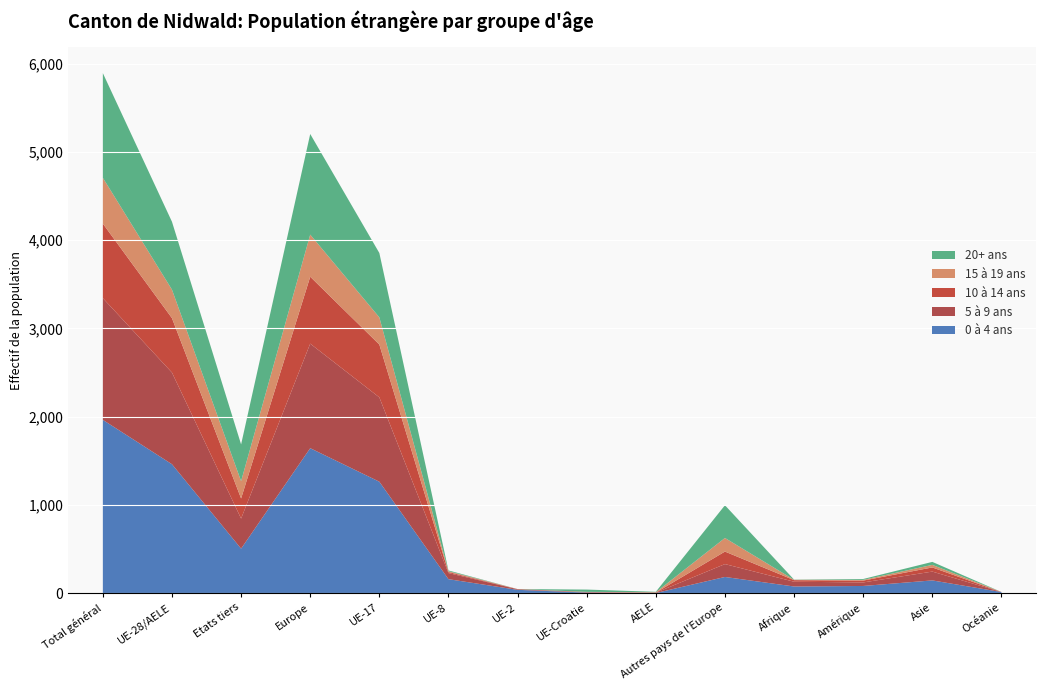

Reading right to left, transcribe all the data shown in this chart.

0 à 4 ans: 11	143	80	74	182	0	5	36	157	1262	1642	503	1460	1963
5 à 9 ans: 0	100	40	54	146	4	3	7	69	956	1185	341	1039	1380
10 à 14 ans: 0	47	21	18	142	1	4	1	12	599	759	228	617	845
15 à 19 ans: 1	29	8	4	154	4	1	1	9	308	477	196	323	519
20+ ans: 0	34	10	2	371	5	26	0	9	730	1141	417	770	1187